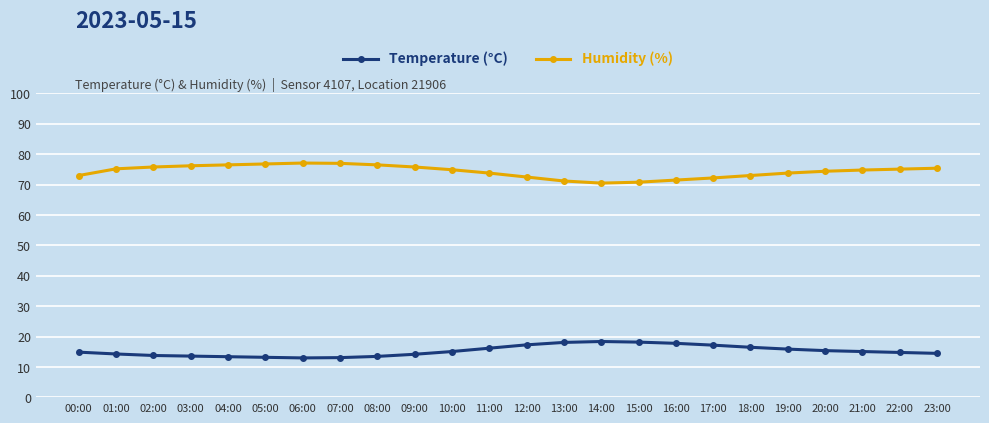

Is the value of Temperature (°C) at 06:00 greater than the value of Humidity (%) at 15:00?

No